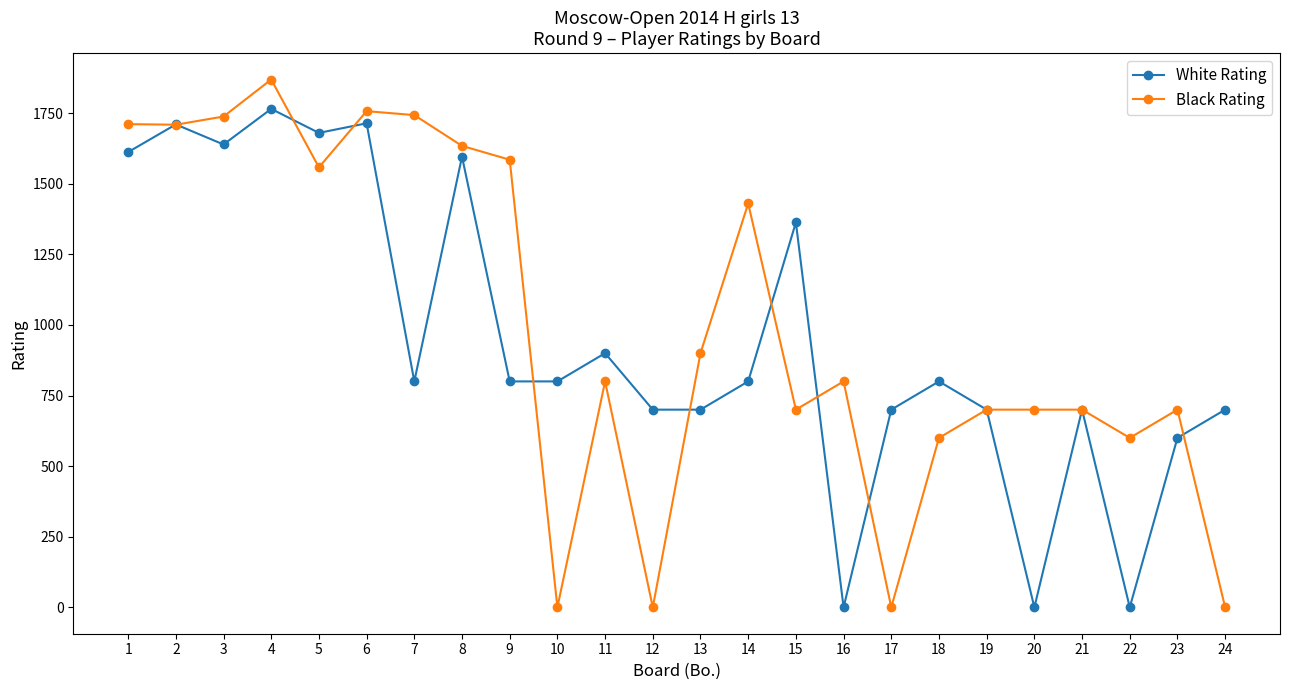

The value of White Rating at 15 is 2393. True or false?

False